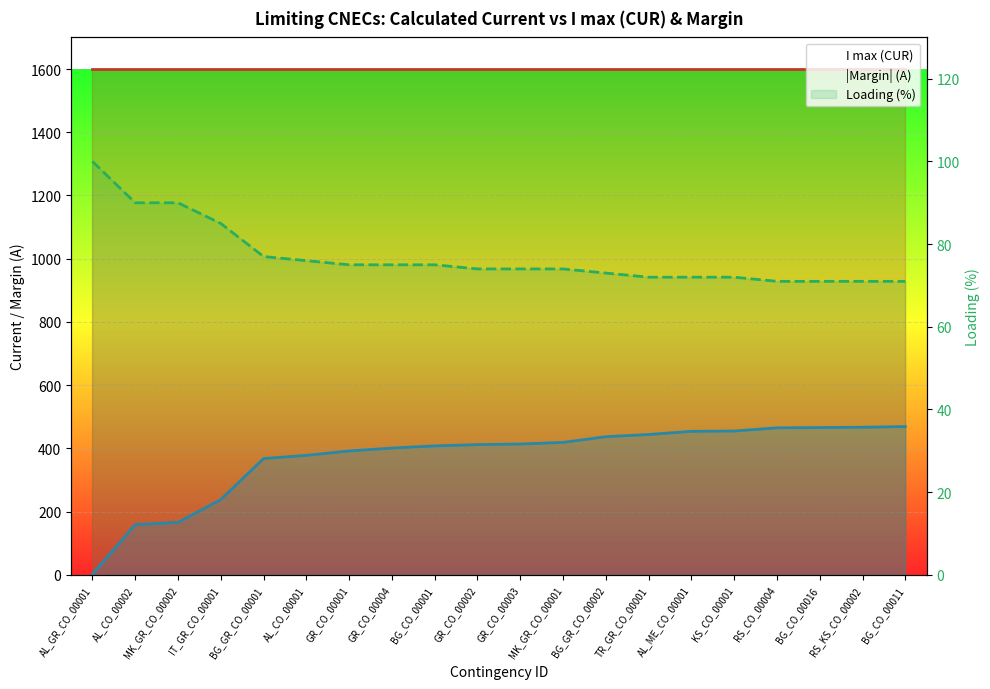

True or false: |Margin| (A) has more than 0 interior local peaks.

False